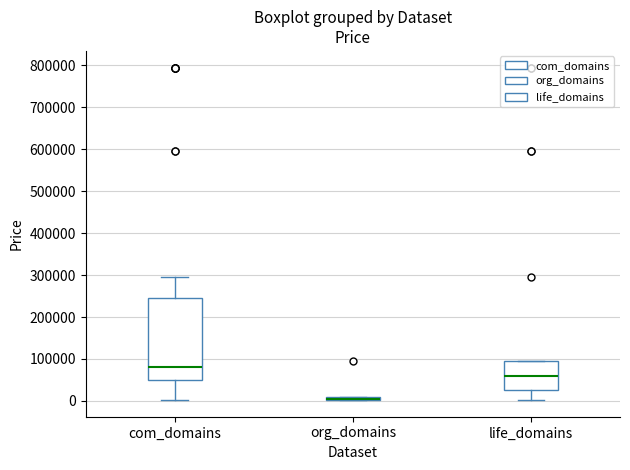

Which box is the tallest, from its lower edge to its upper edge?

com_domains